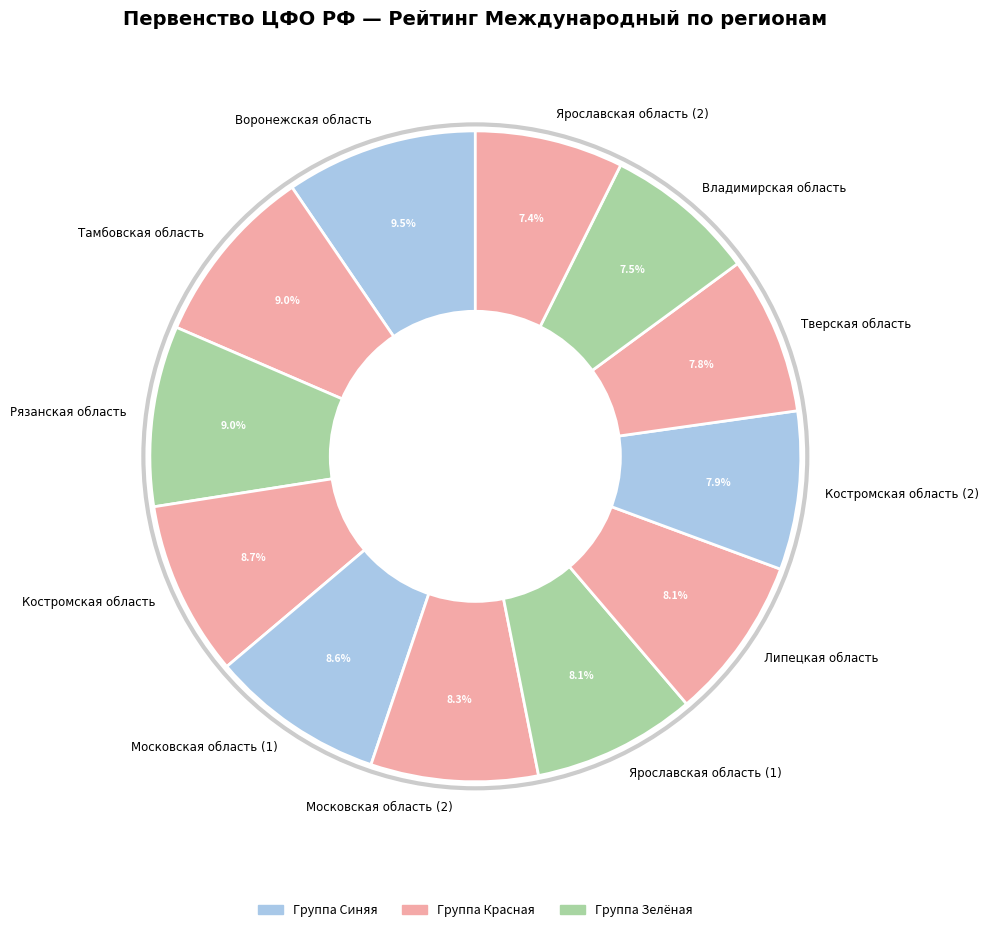

The Липецкая область slice represents 8% of the pie. True or false?

True